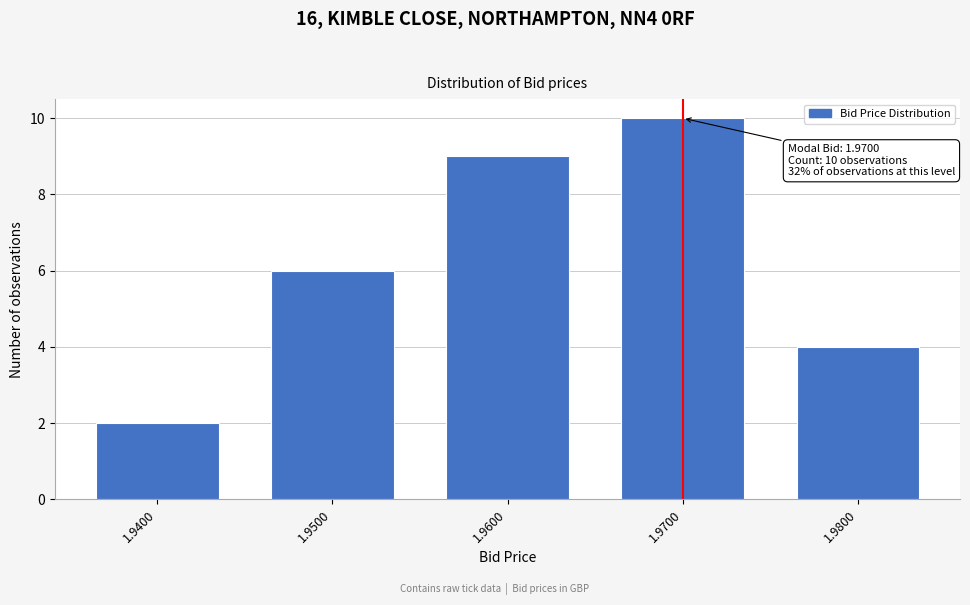

Reading right to left, list all the values displayed in this chart.

4	10	9	6	2